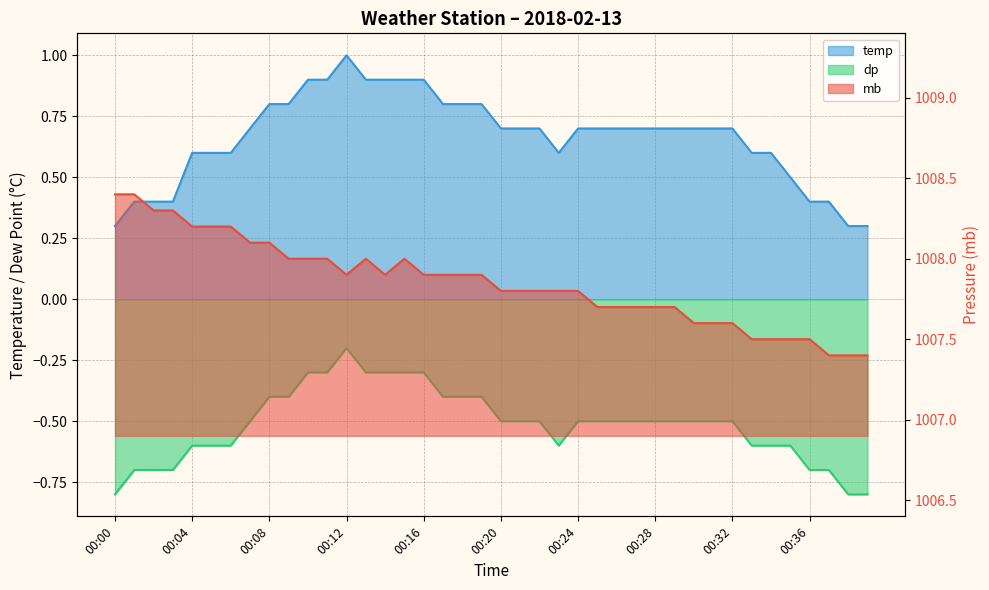

True or false: mb and temp cross at least once.

False